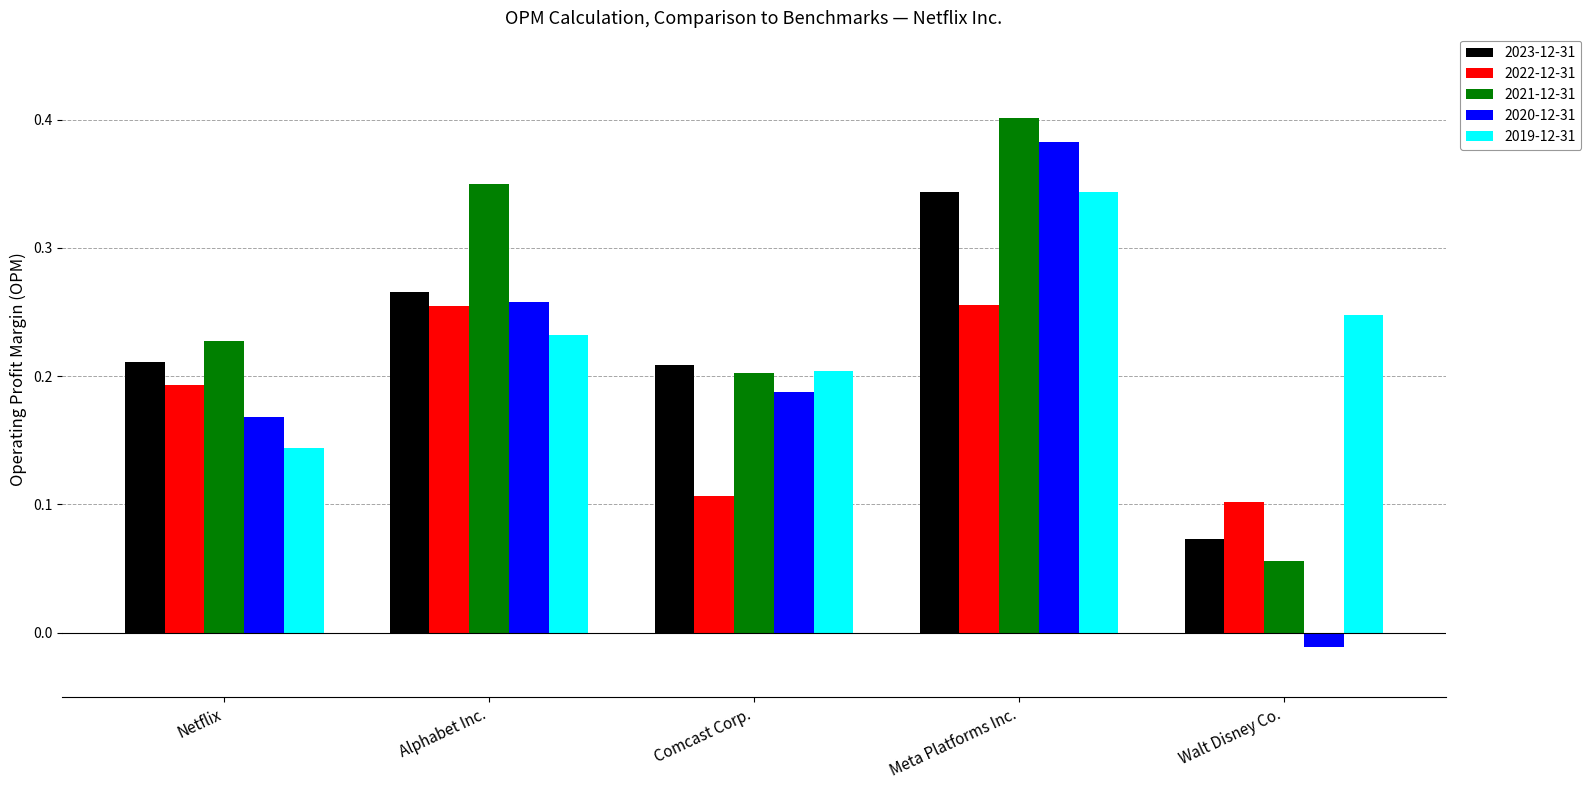

Between Comcast Corp. and Meta Platforms Inc., which series saw the biggest shift?

2021-12-31